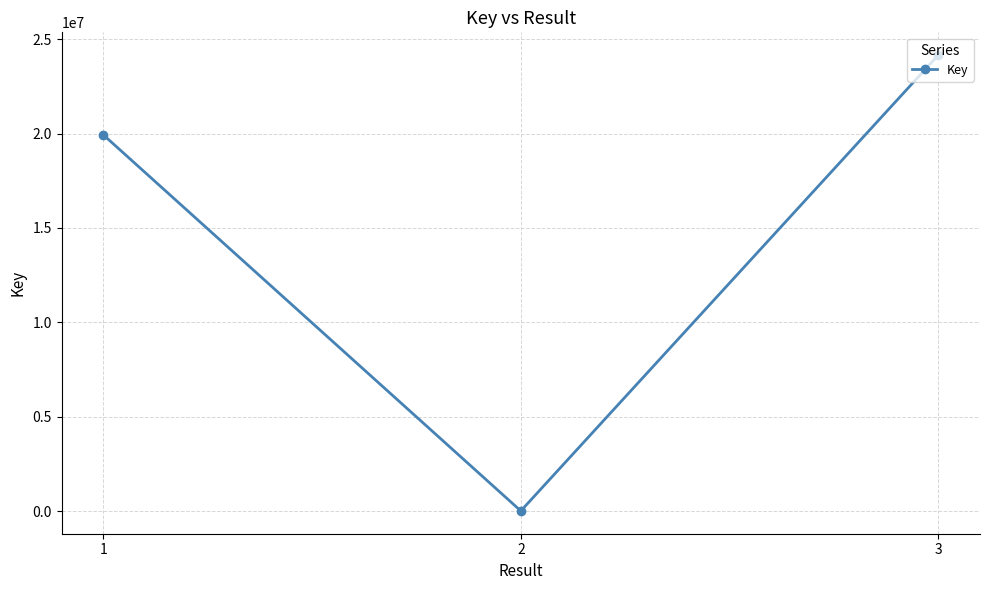

What is the sum of all values?

44089713